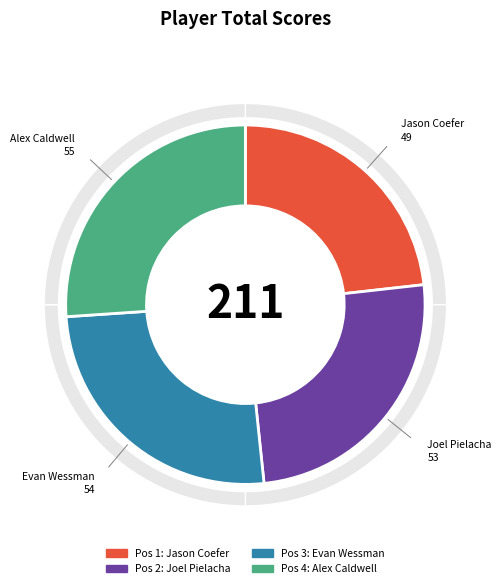

Count the number of slices in the pie.

4